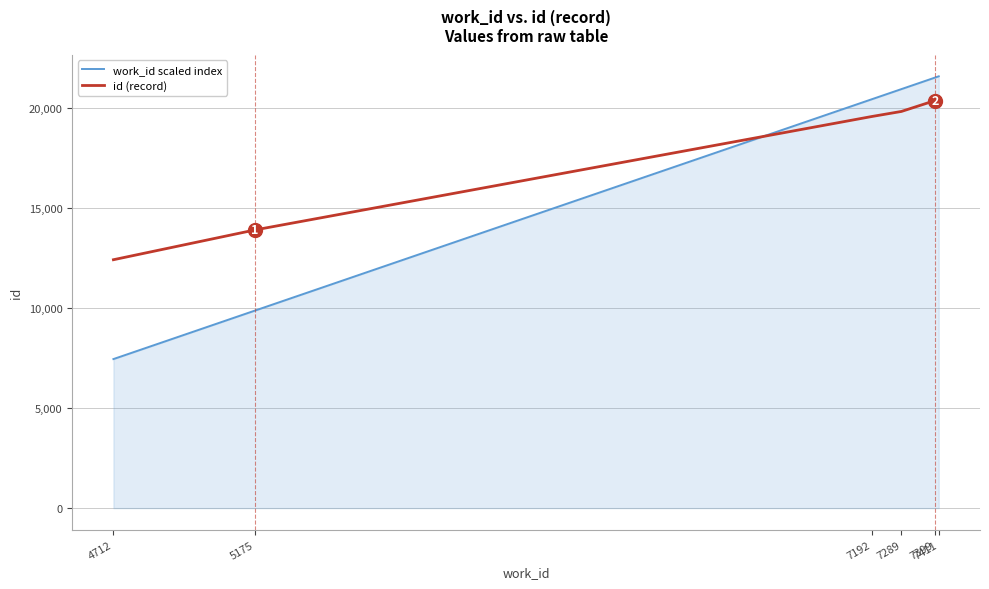

At which label is work_id scaled index closest to 14533?

5175